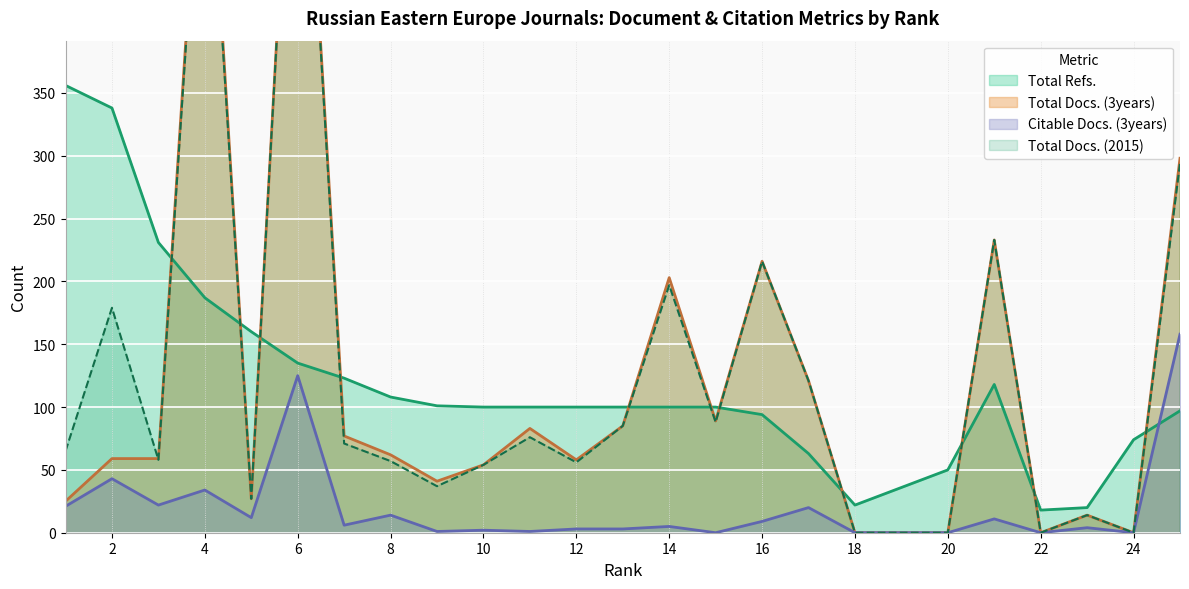

At how many categories does at least one series exceed 206?

8